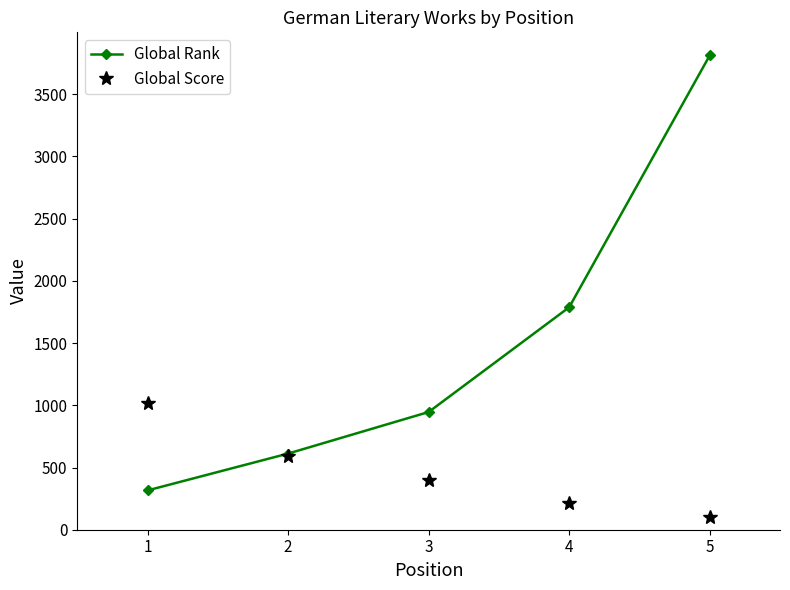

Reading left to right, what are all the values shown in this chart?

Global Rank: 1=316	2=612	3=946	4=1788	5=3812
Global Score: 1=1021	2=591	3=397	4=216	5=102